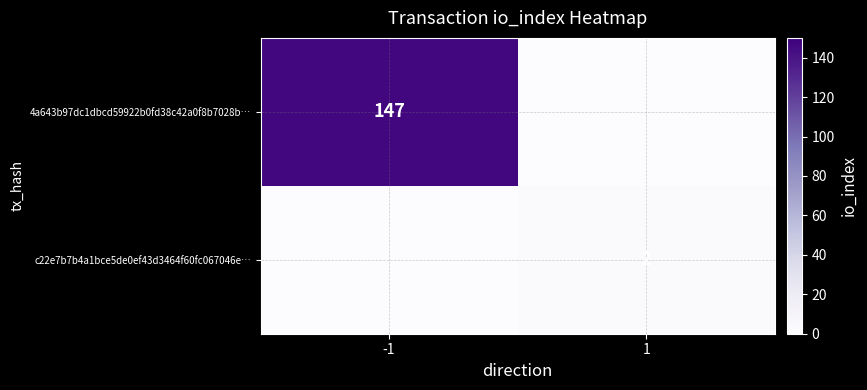

The value of 4a643b97dc1dbcd59922b0fd38c42a0f8b7028b… at -1 is 147. True or false?

True